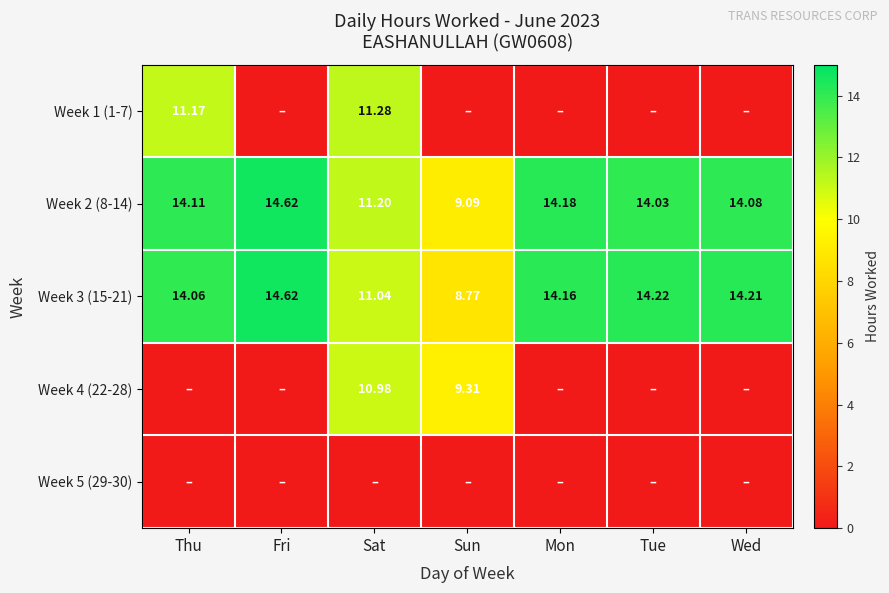

Rank the categories by Week 2 (8-14) value from highest to lowest.

Fri, Mon, Thu, Wed, Tue, Sat, Sun